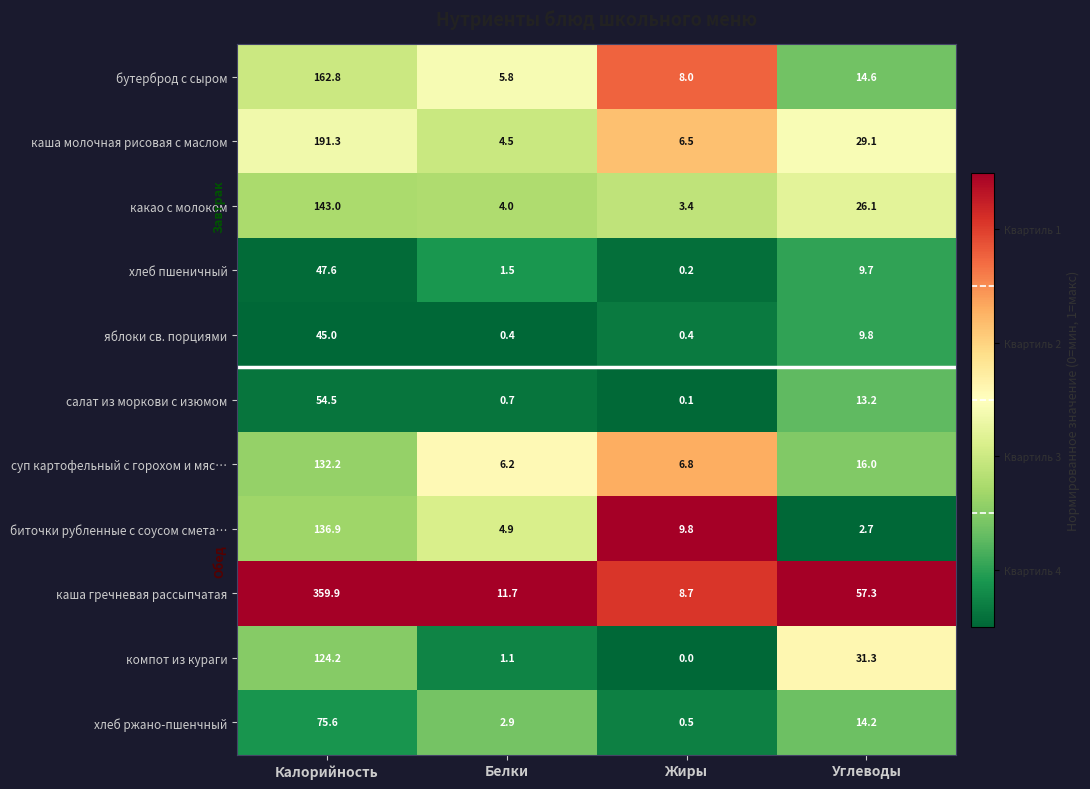

List the series in order of their peak value, highest first.

каша гречневая рассыпчатая, каша молочная рисовая с маслом, бутерброд с сыром, какао с молоком, биточки рубленные с соусом смета…, суп картофельный с горохом и мяс…, компот из кураги, хлеб ржано-пшенчный, салат из моркови с изюмом, хлеб пшеничный, яблоки св. порциями